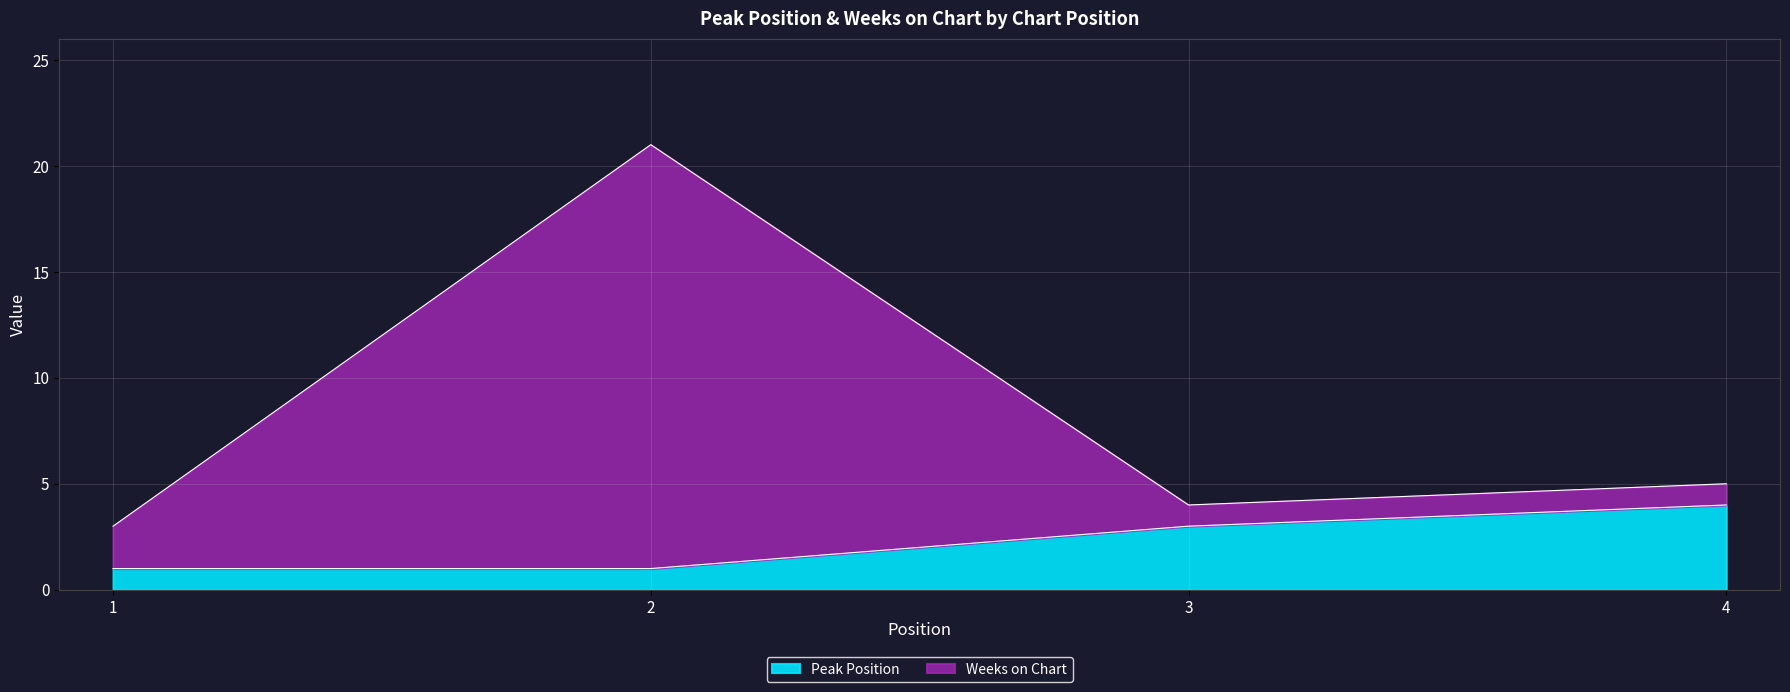

At which label is Weeks on Chart closest to 12?

4